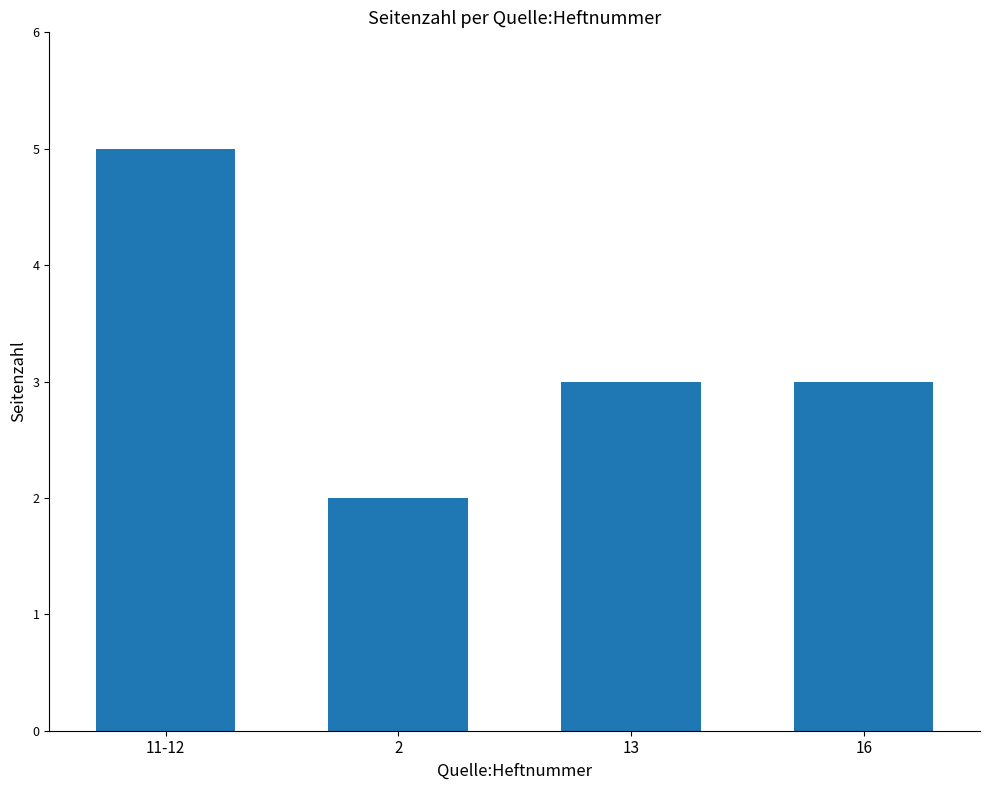

Count the number of data series in this chart.

1